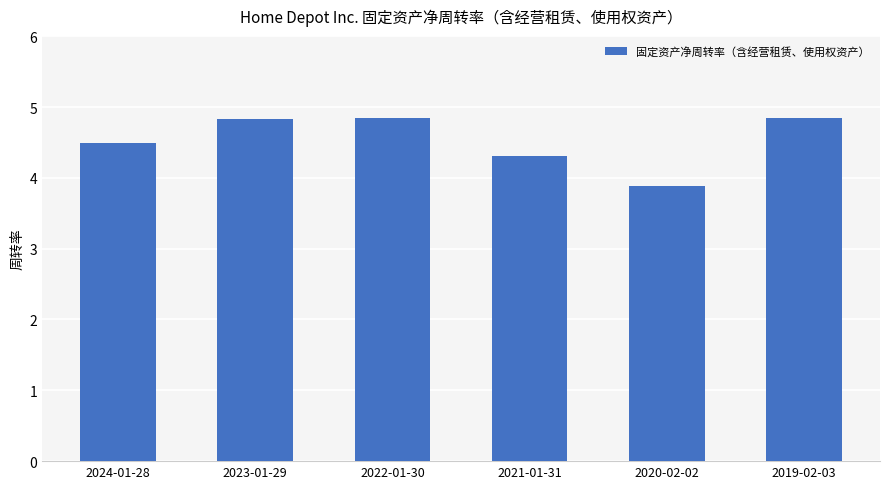

How many values are between 4 and 5?

5